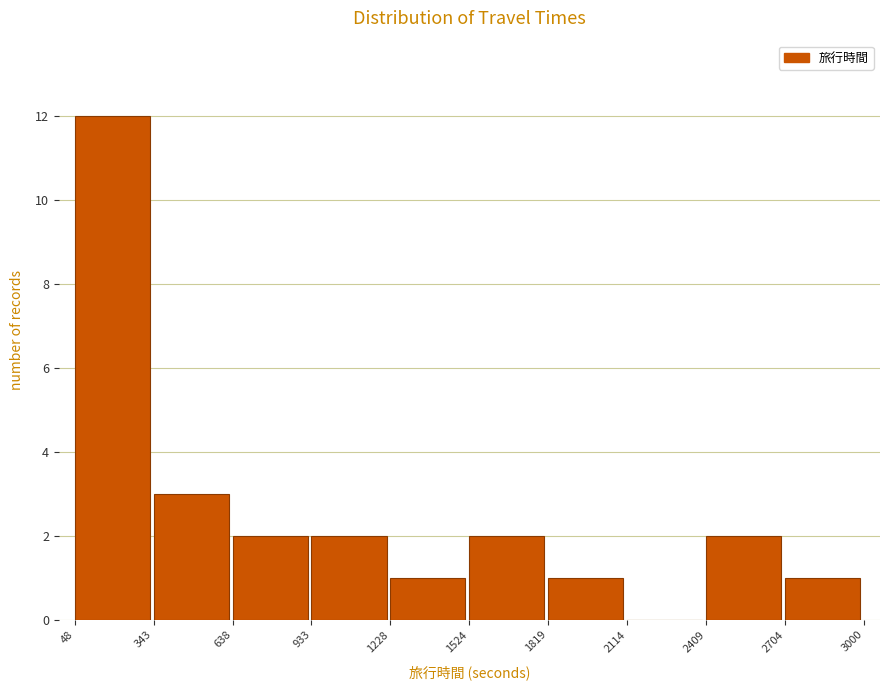

Reading left to right, list every bar in this chart as the range it spans on the x-axis followed by its height. The values are not printed on the chart, so give them approximately, as read against the axis.

48 to 343: 12
343 to 638: 3
638 to 933: 2
933 to 1228: 2
1228 to 1524: 1
1524 to 1819: 2
1819 to 2114: 1
2114 to 2409: 0
2409 to 2704: 2
2704 to 3000: 1